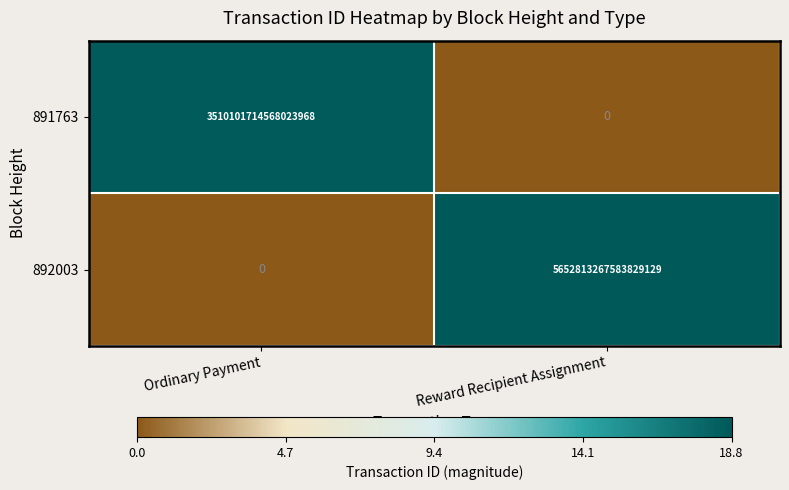

Which series has the largest total across all categories?

892003